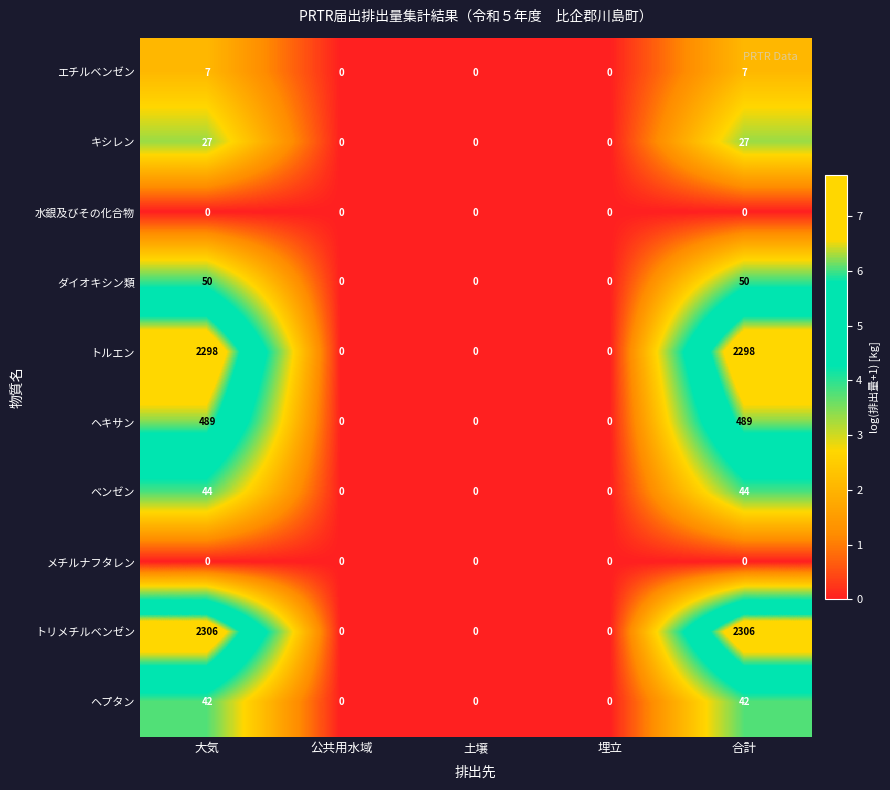

What is the difference between the maximum and minimum values in the エチルベンゼン series?

7